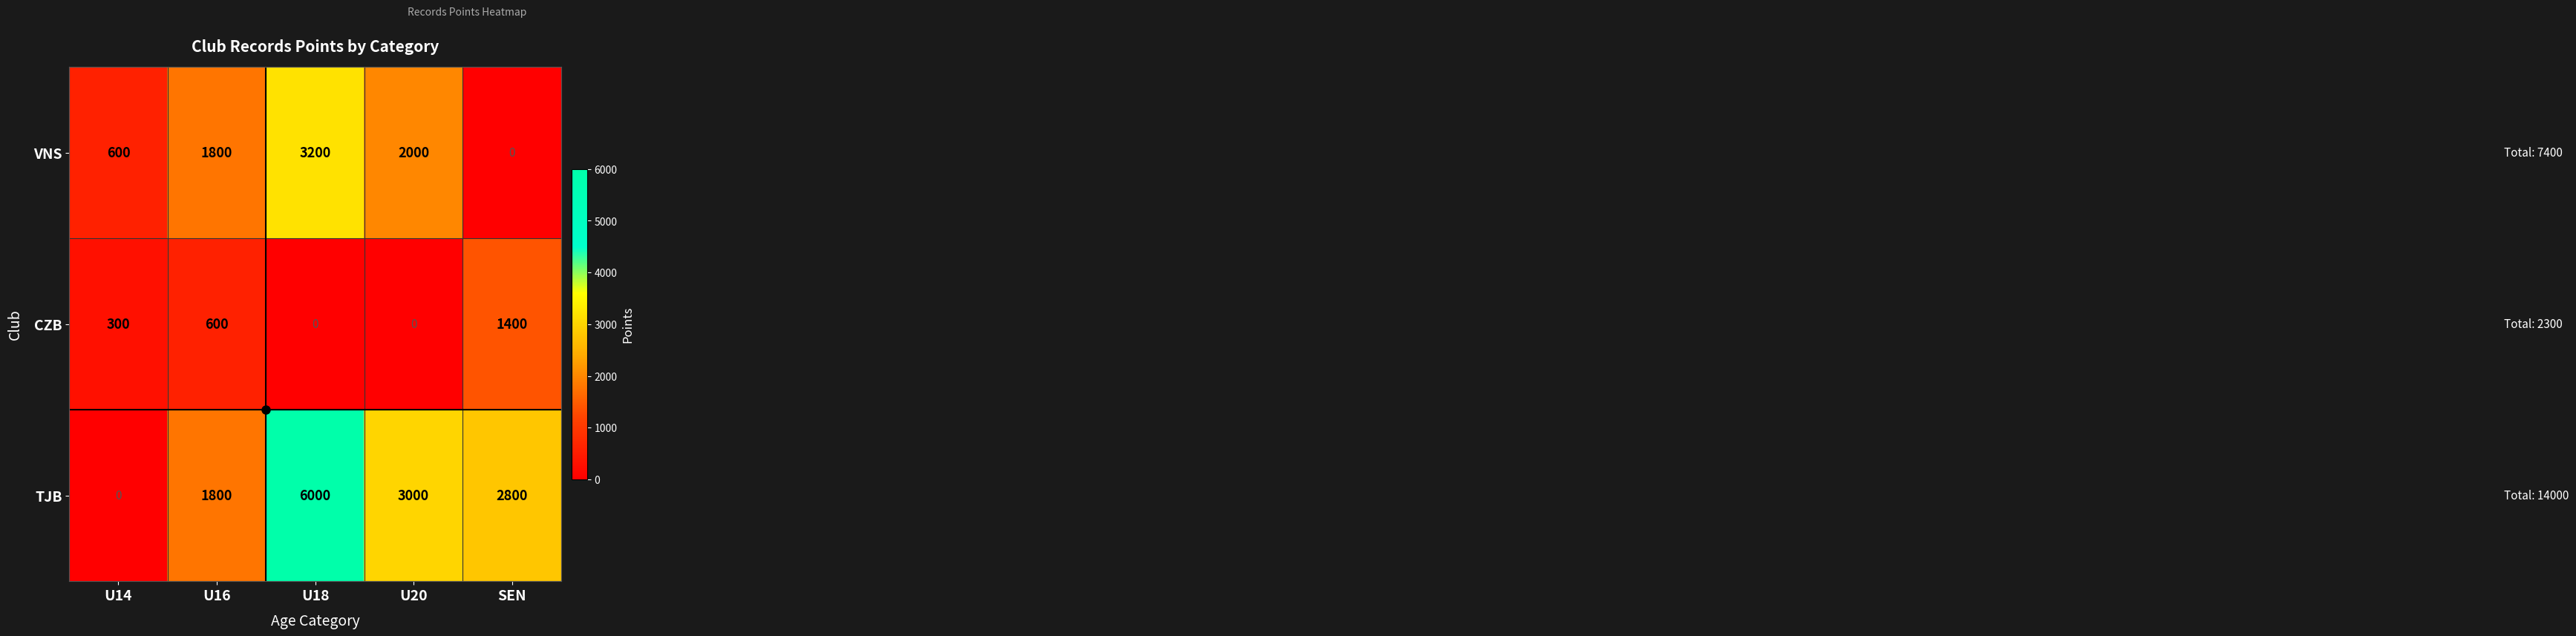

How many data points in VNS are less than 1800?

2